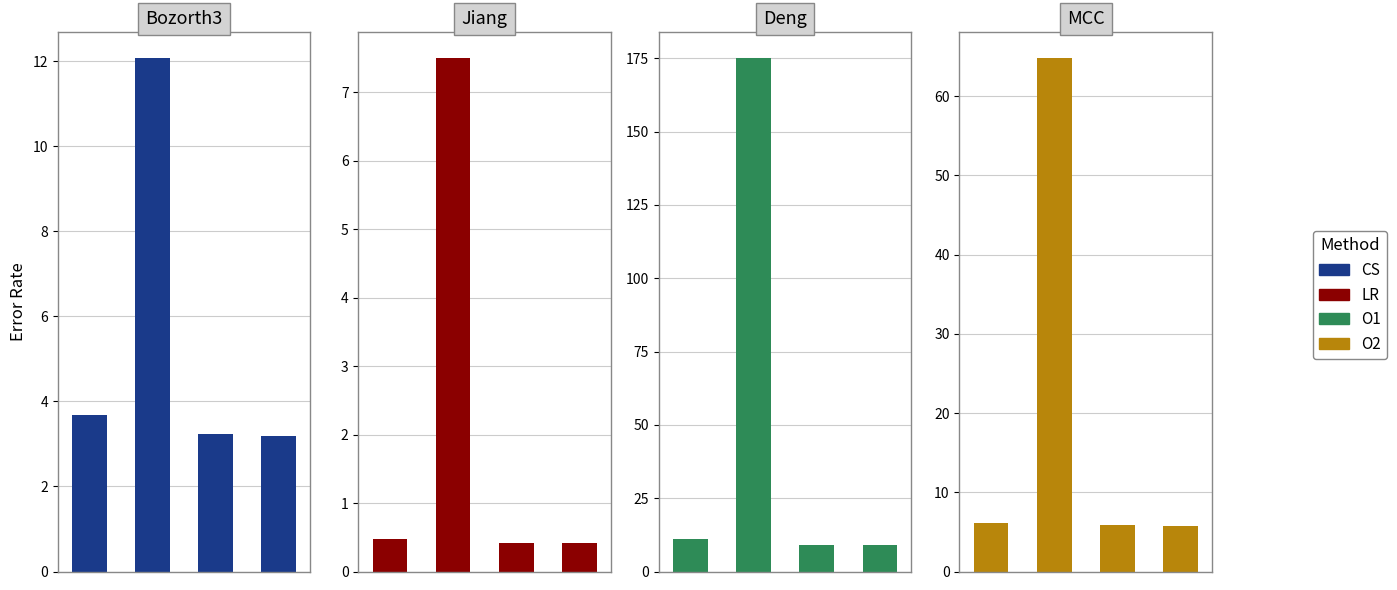

What is the sum of the Bozorth3 values at 0 and 2?

6.9